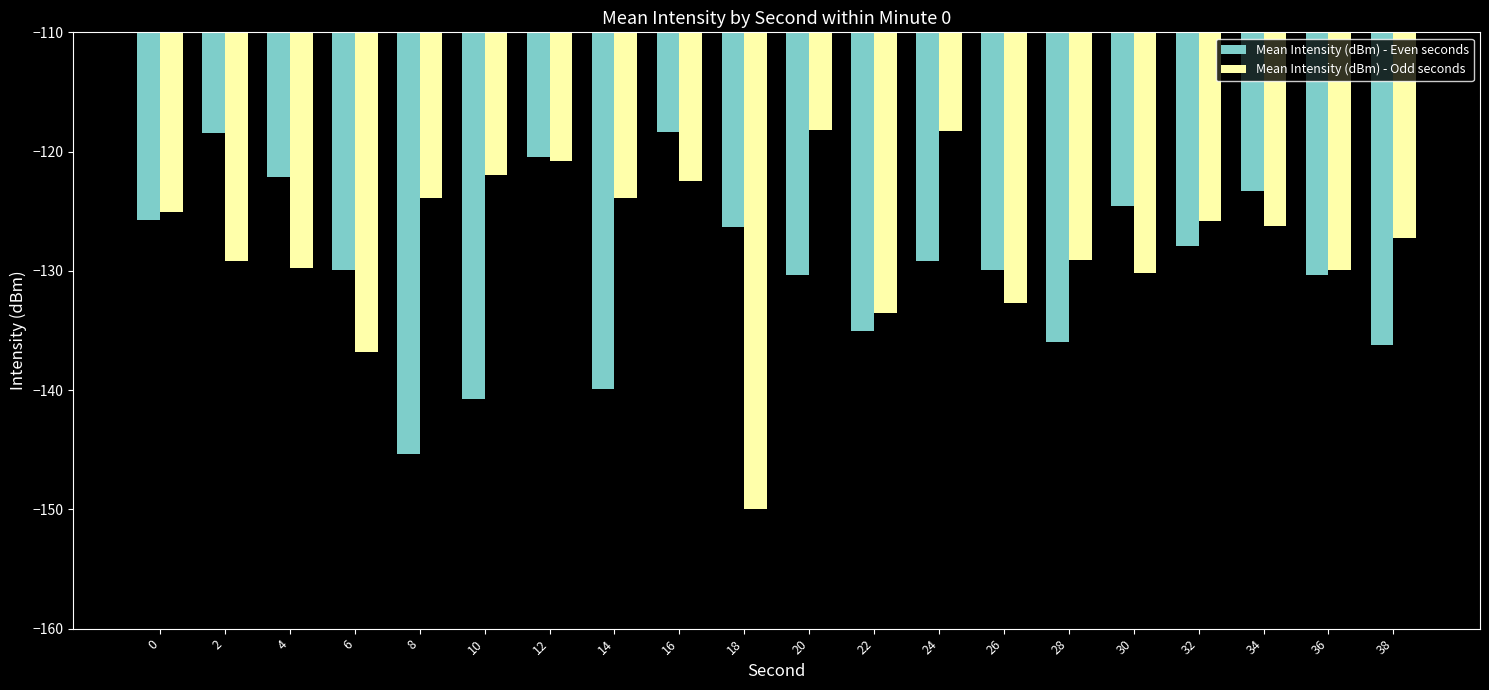

Rank the series at 8 from lowest to highest value.

Mean Intensity (dBm) - Even seconds, Mean Intensity (dBm) - Odd seconds